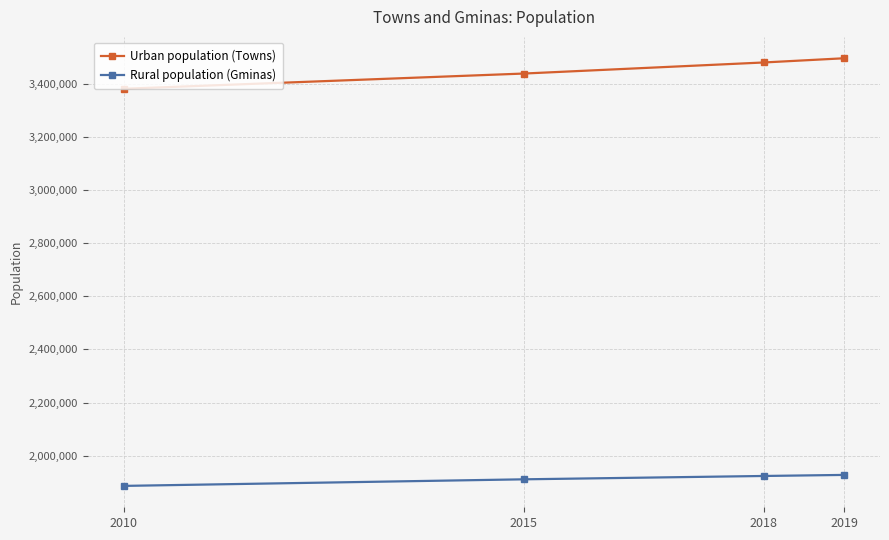

Read the Urban population (Towns) value at 2015.

3438225